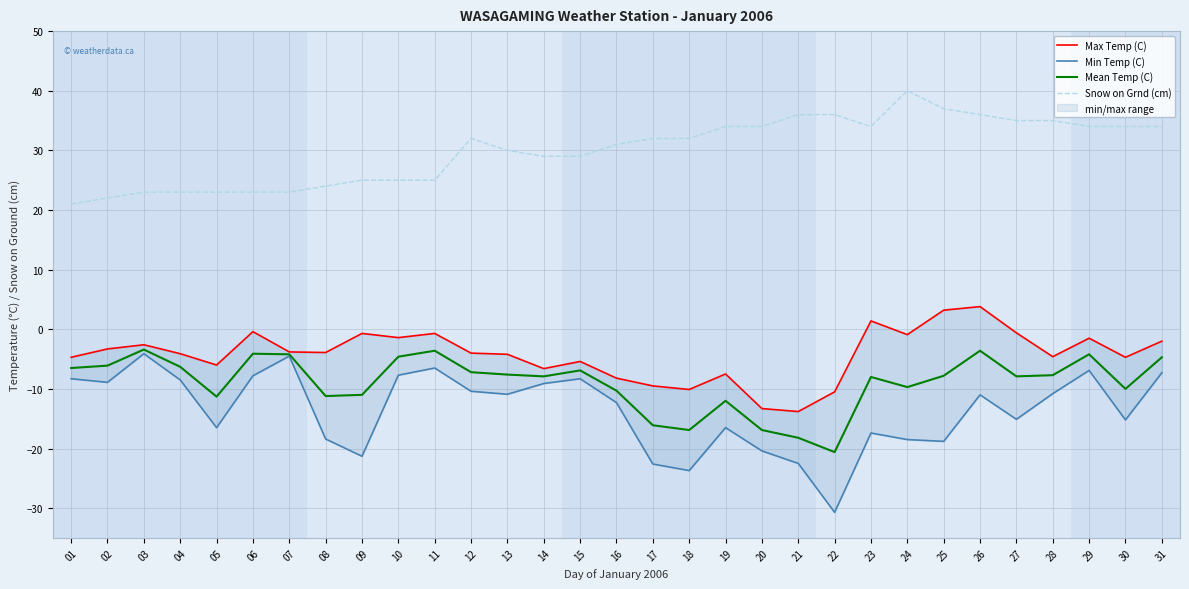

What is the greatest value displayed?

40.0